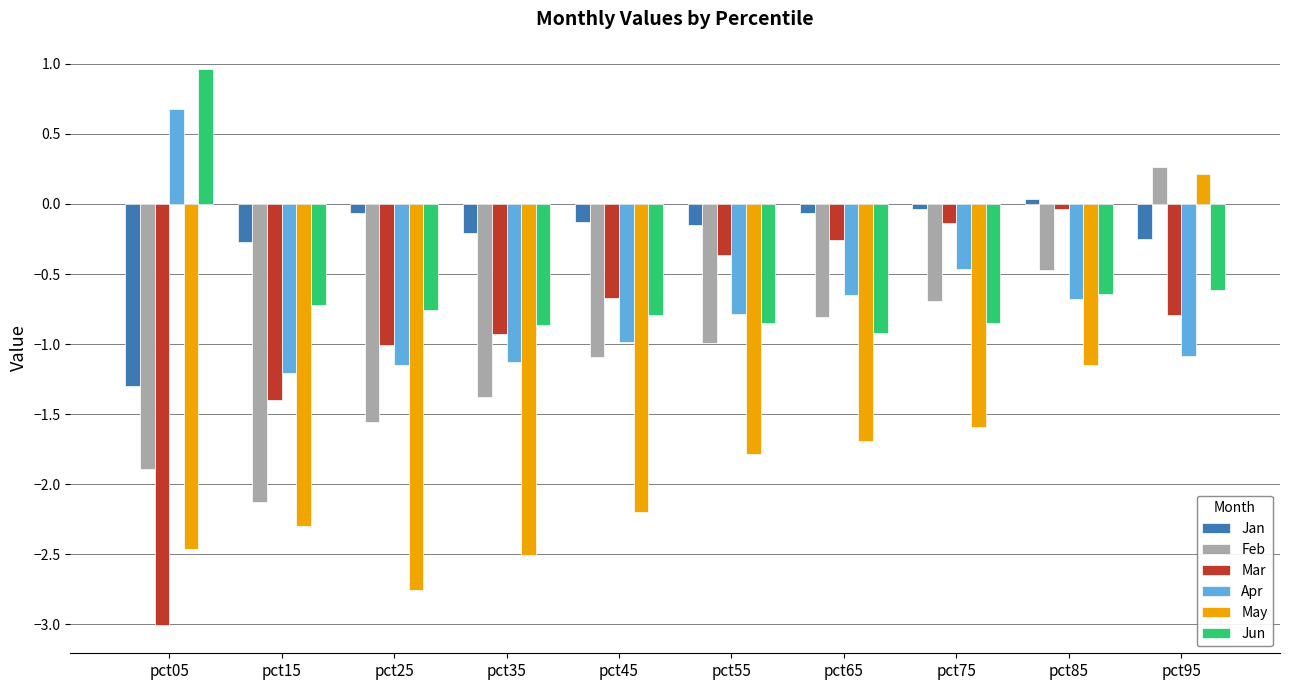

What is the sum of all May values?

-18.2